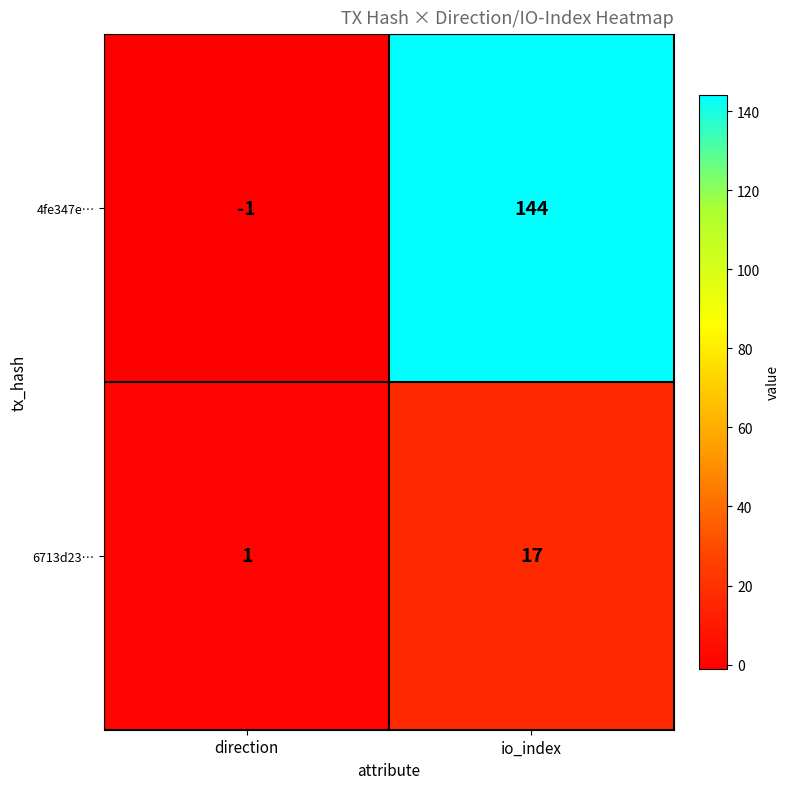

The 6713d23… series shows 1 at direction. True or false?

True